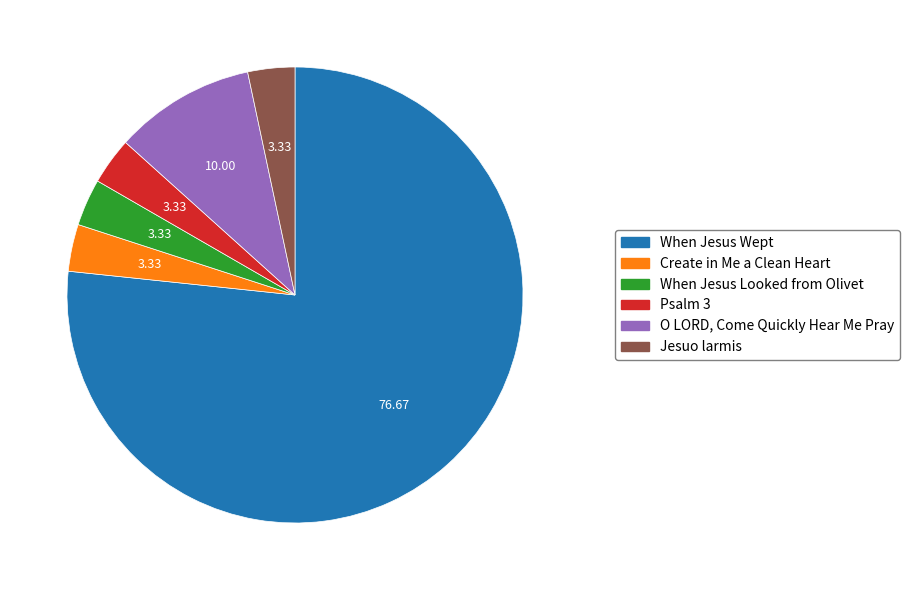

How many slices are in this pie chart?

6